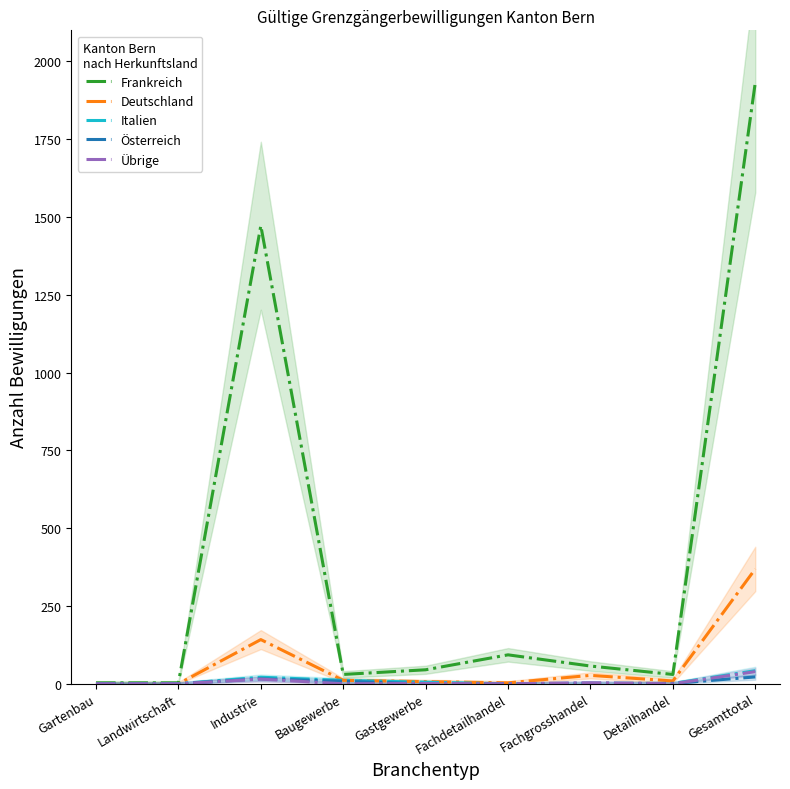

Is this an area chart (filled region under the line)?

No